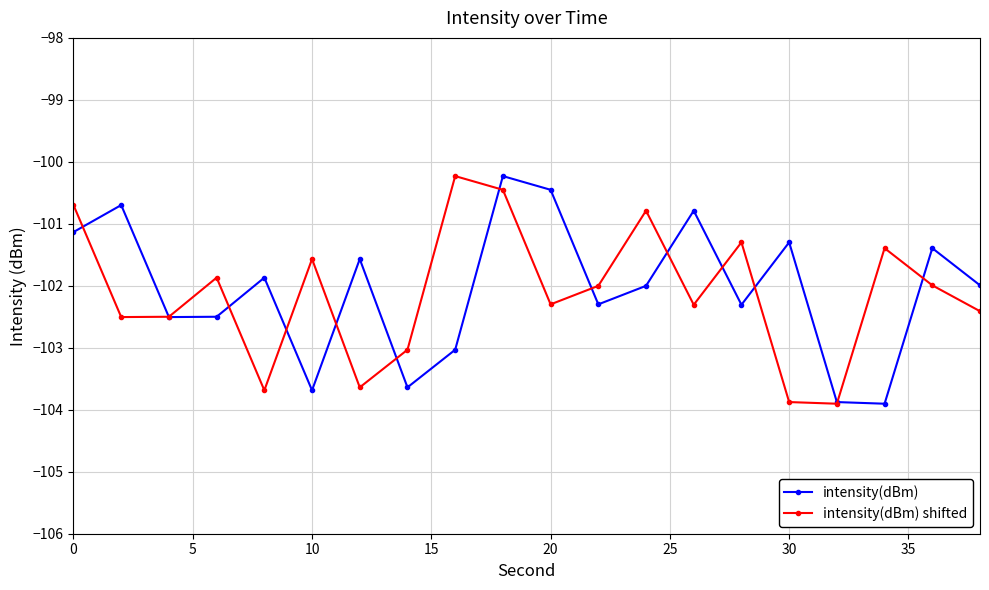

What is the lowest value of the intensity(dBm) shifted series?

-103.9